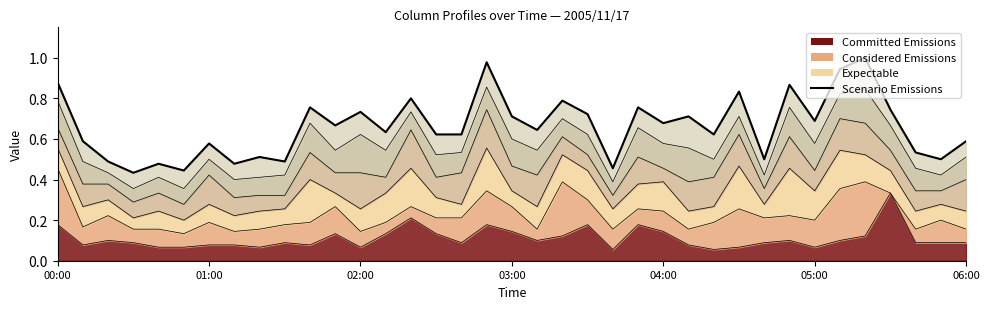

Is it true that the value at 8 is 0.5?

True